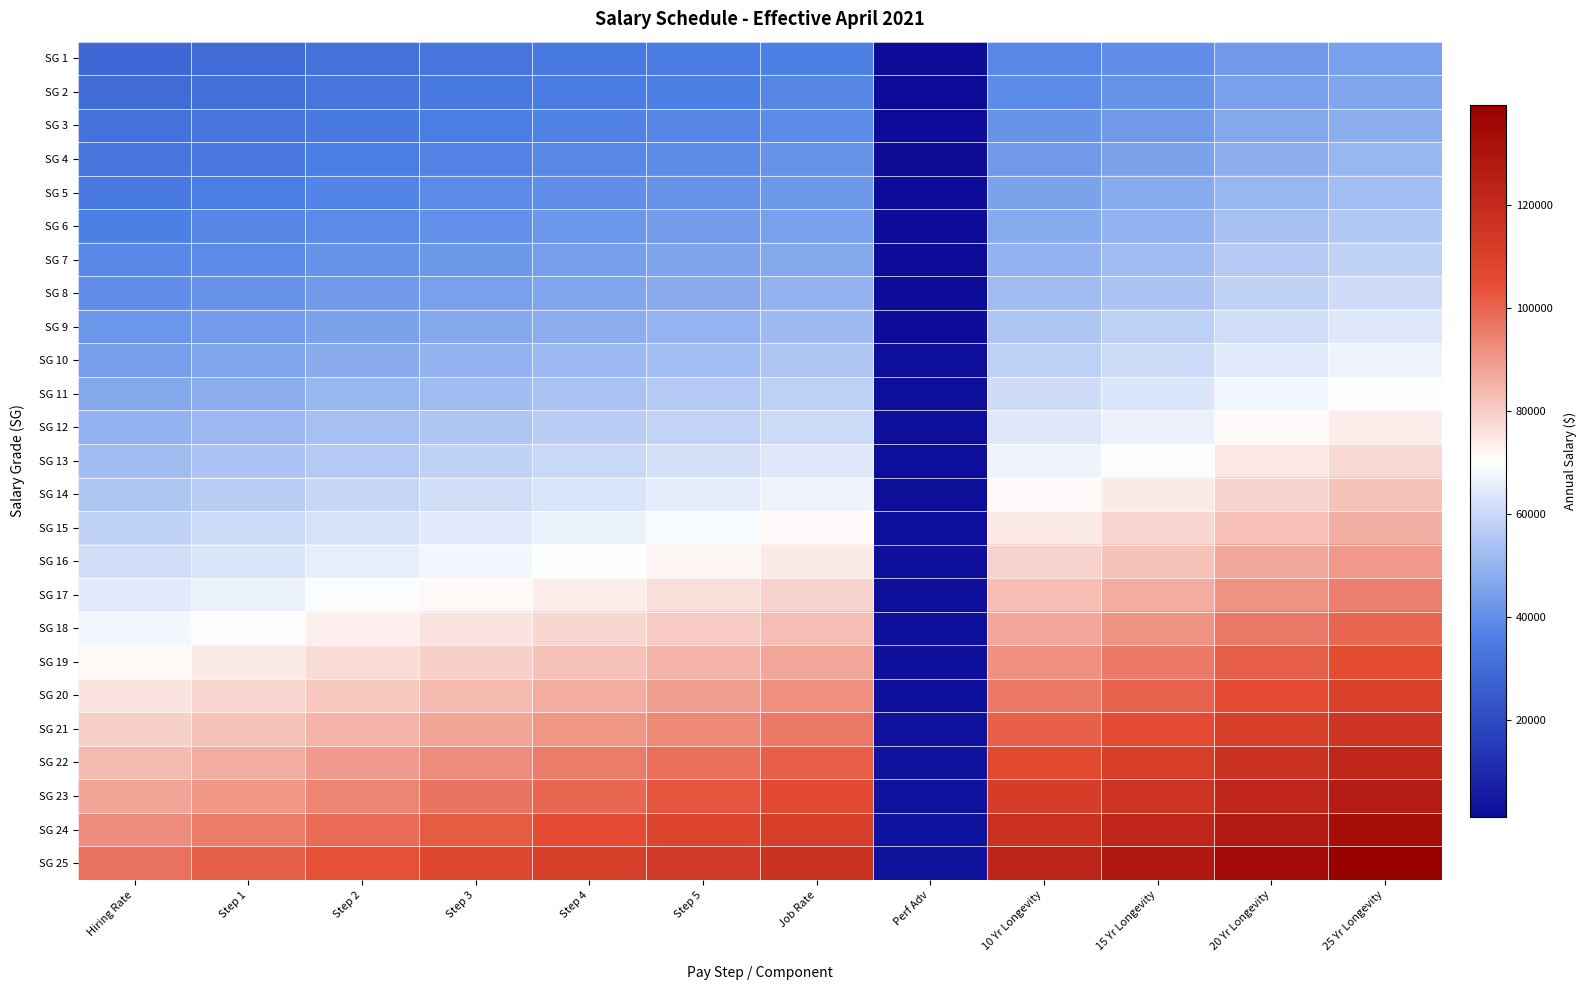

Which has a higher value, Perf Adv or Step 2?

Step 2